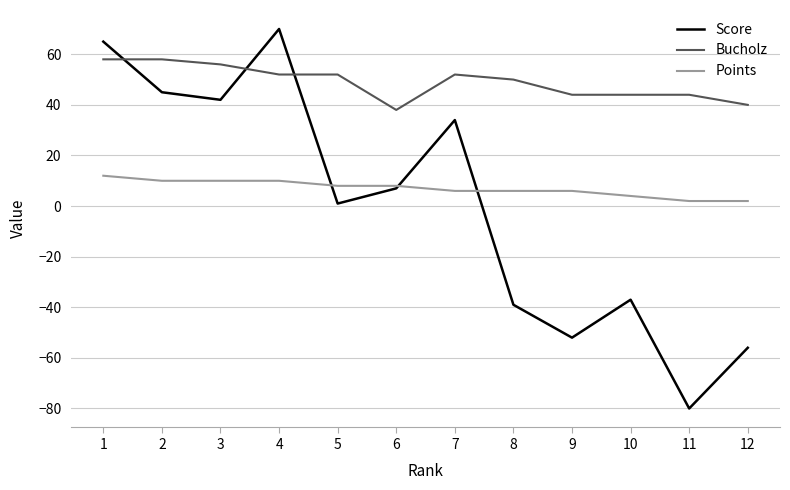

What are all the series names shown in the legend?

Score, Bucholz, Points